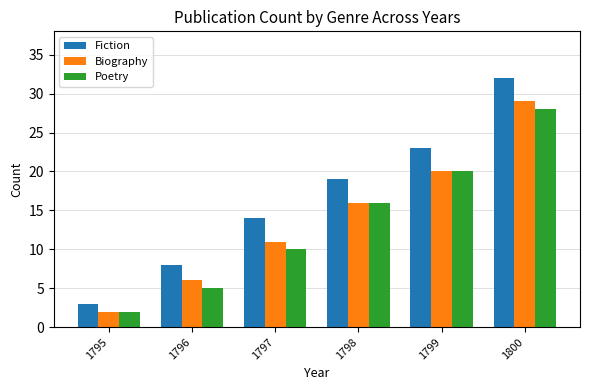

How many bars are there in each group?

3